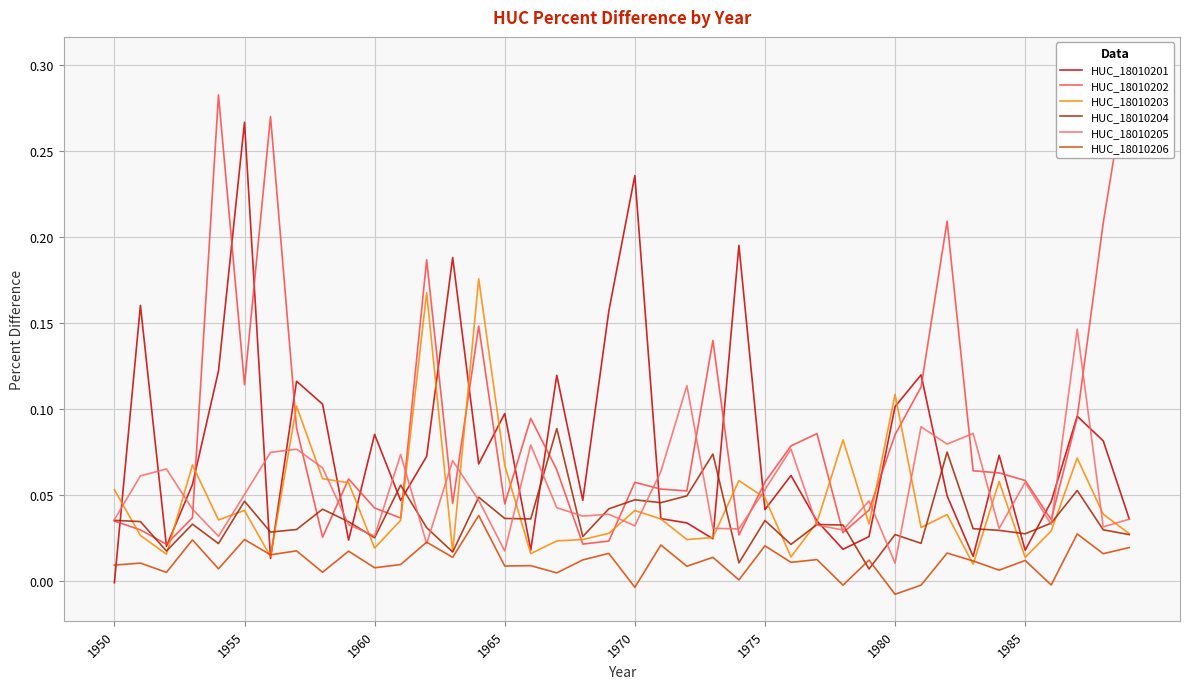

What is the sum of all HUC_18010205 values?

2.1